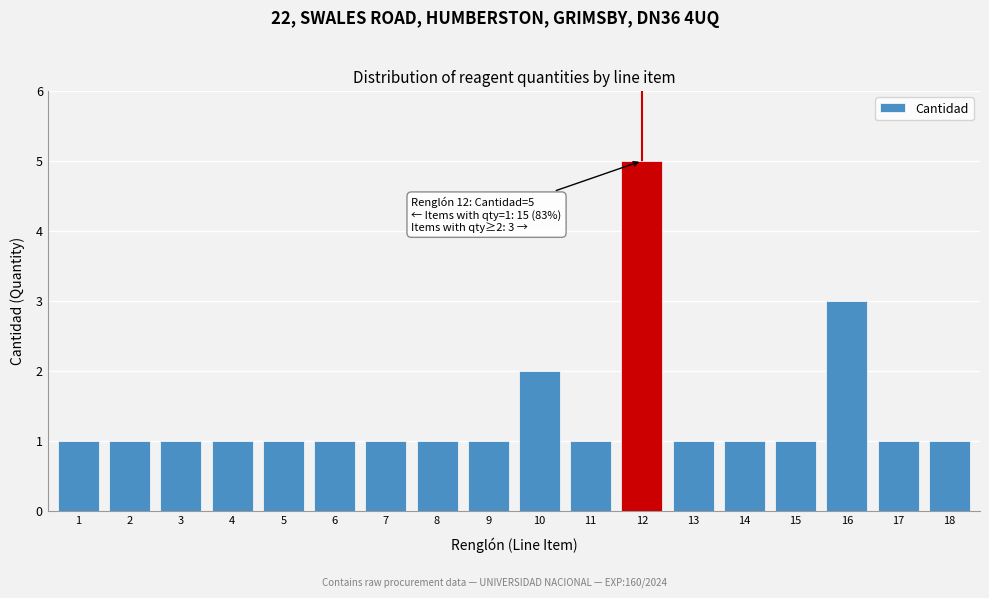

Reading left to right, extract all data points from this chart.

1	1	1	1	1	1	1	1	1	2	1	5	1	1	1	3	1	1